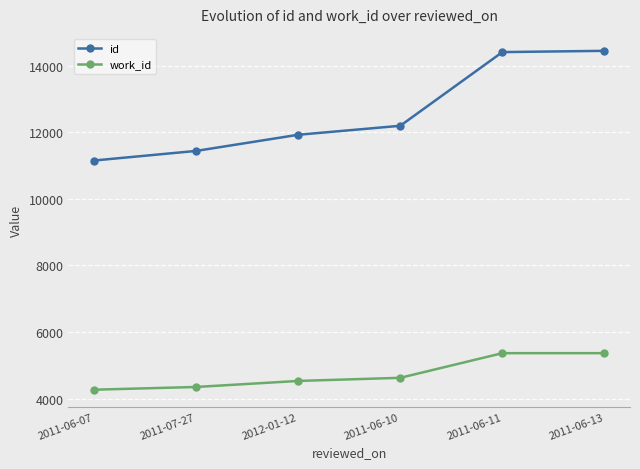

What value does the work_id series have at 2011-06-10?

4626